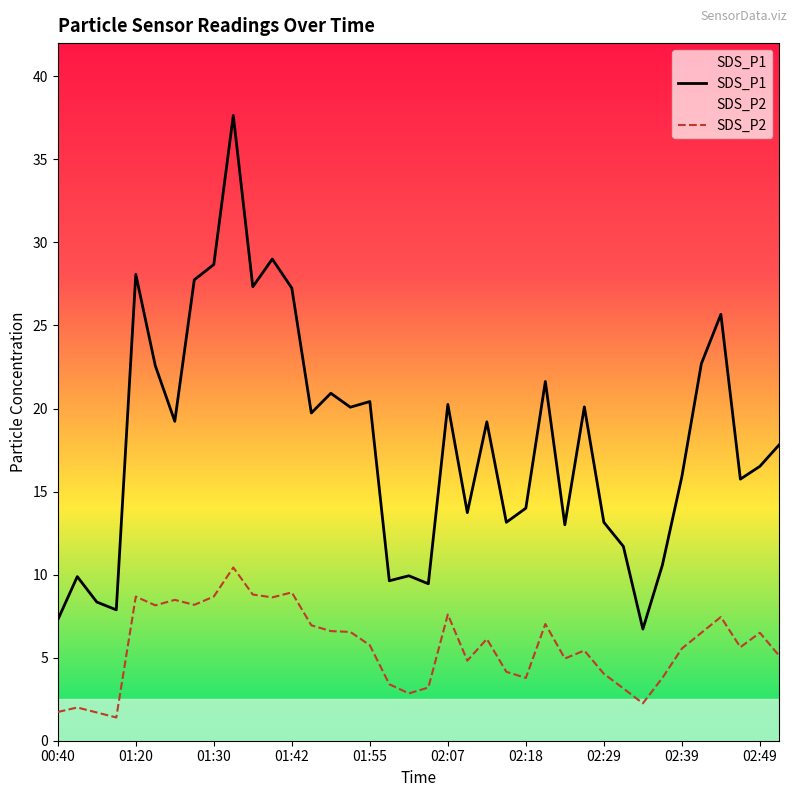

Read the SDS_P2 value at 02:24.

5.0